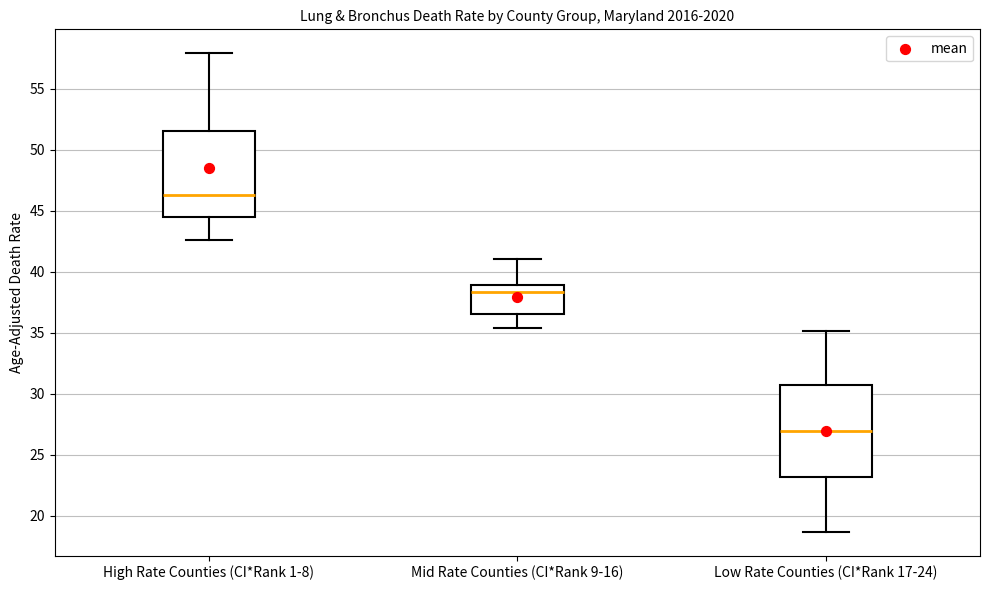

Reading left to right, read every box against the y-axis: the position of its median line, the range the box covers, and the ends of its whiskers. The values are not printed on the chart, so give them approximately, as read against the axis.

High Rate Counties (CI*Rank 1-8): median 46.5, box 44.5 to 51.5, whiskers 42.5 to 58.0
Mid Rate Counties (CI*Rank 9-16): median 38.5, box 36.5 to 39.0, whiskers 35.5 to 41.0
Low Rate Counties (CI*Rank 17-24): median 27.0, box 23.0 to 30.5, whiskers 18.5 to 35.0